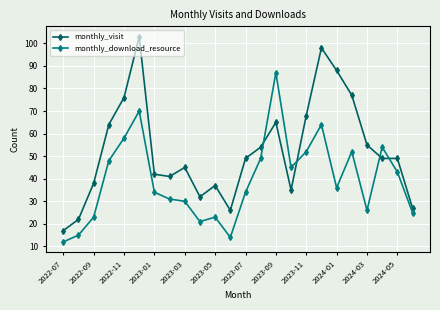

What is the difference between the maximum and minimum values in the monthly_download_resource series?

75